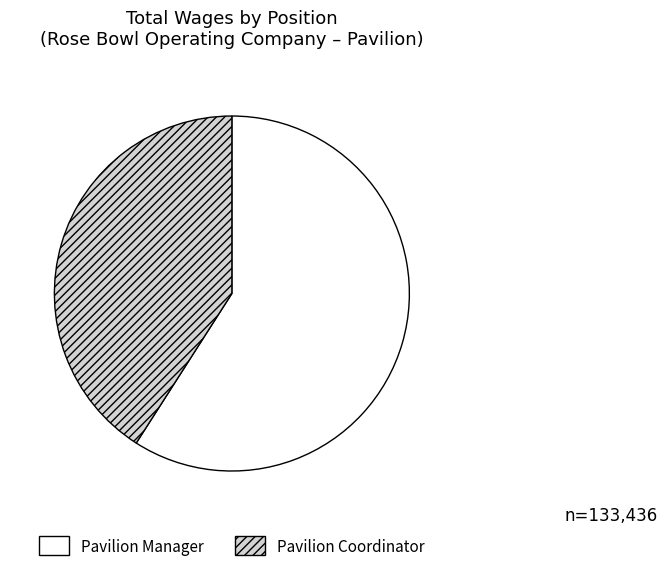

Rank the categories by value from highest to lowest.

Pavilion Manager, Pavilion Coordinator